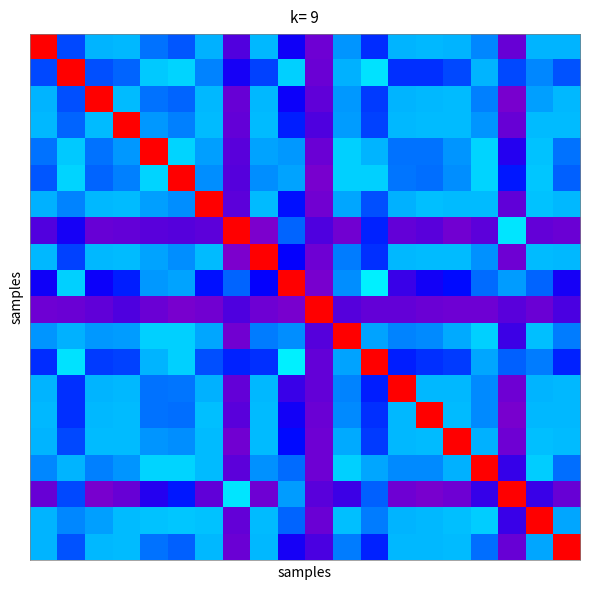

Count the number of data series in this chart.

20